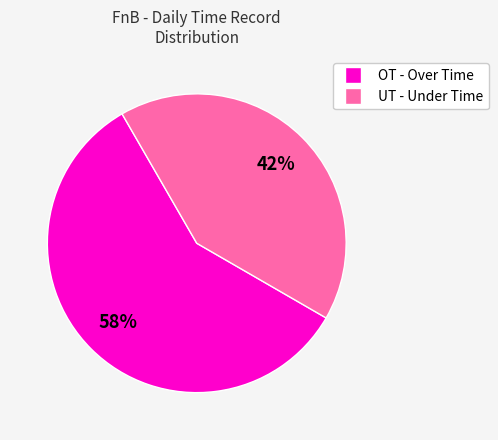

Does UT - Under Time represent more than half of the total?

No